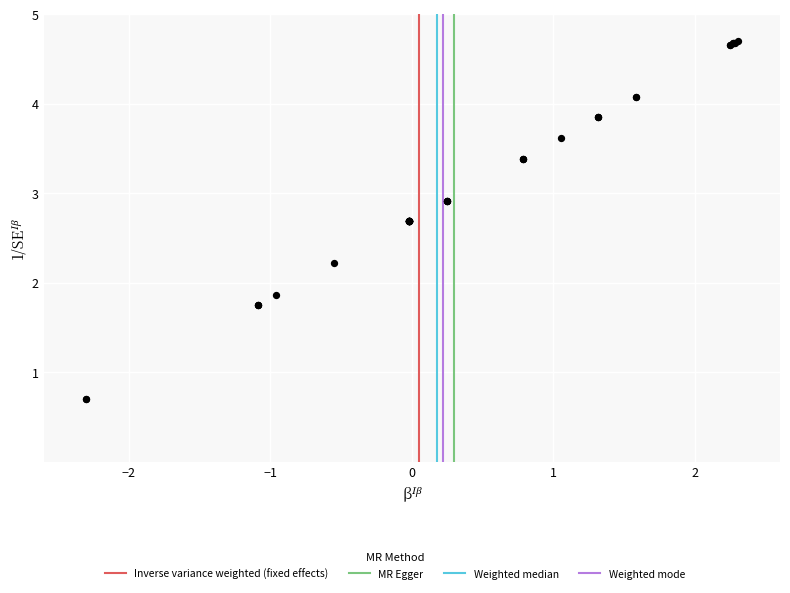

What Y value in the scatter plot is closest to 2?

1.9